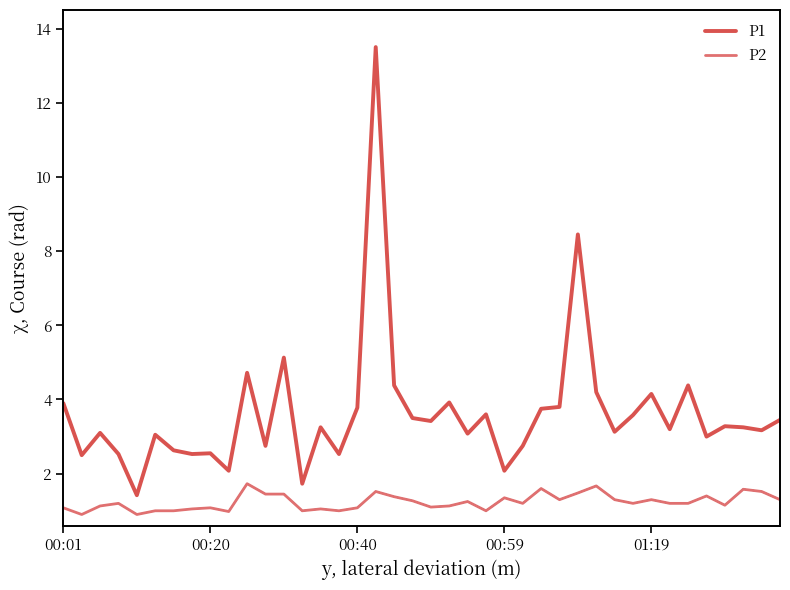

True or false: P2 and P1 intersect in this chart.

False